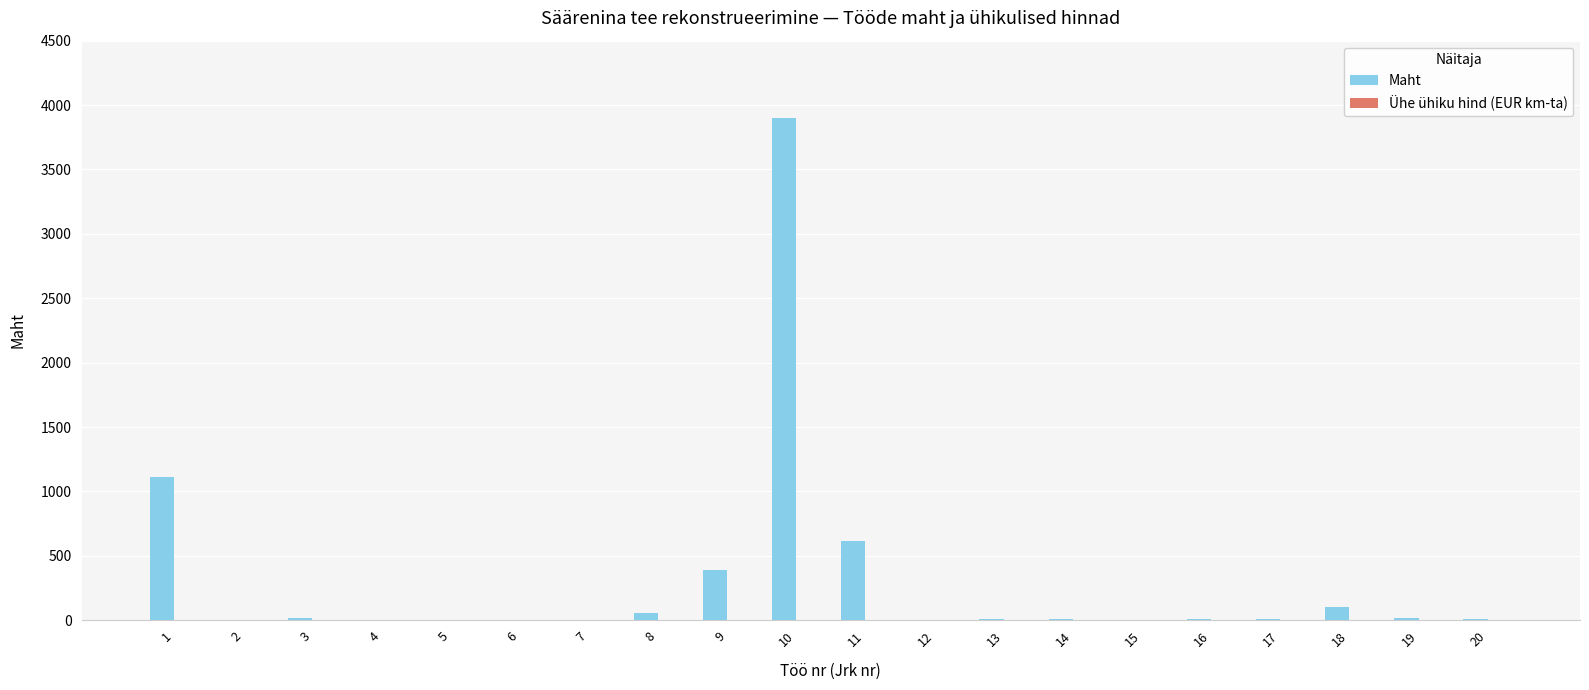

What is the sum of all values?

6269.2